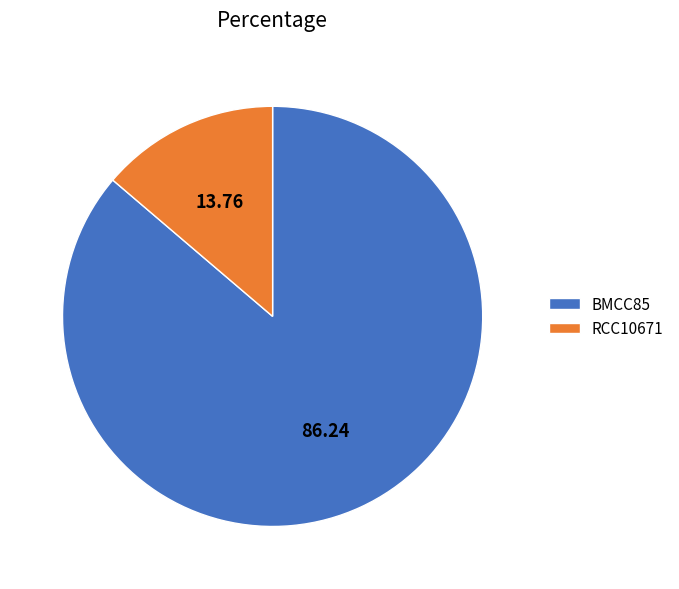

Which slice is the smallest?

RCC10671